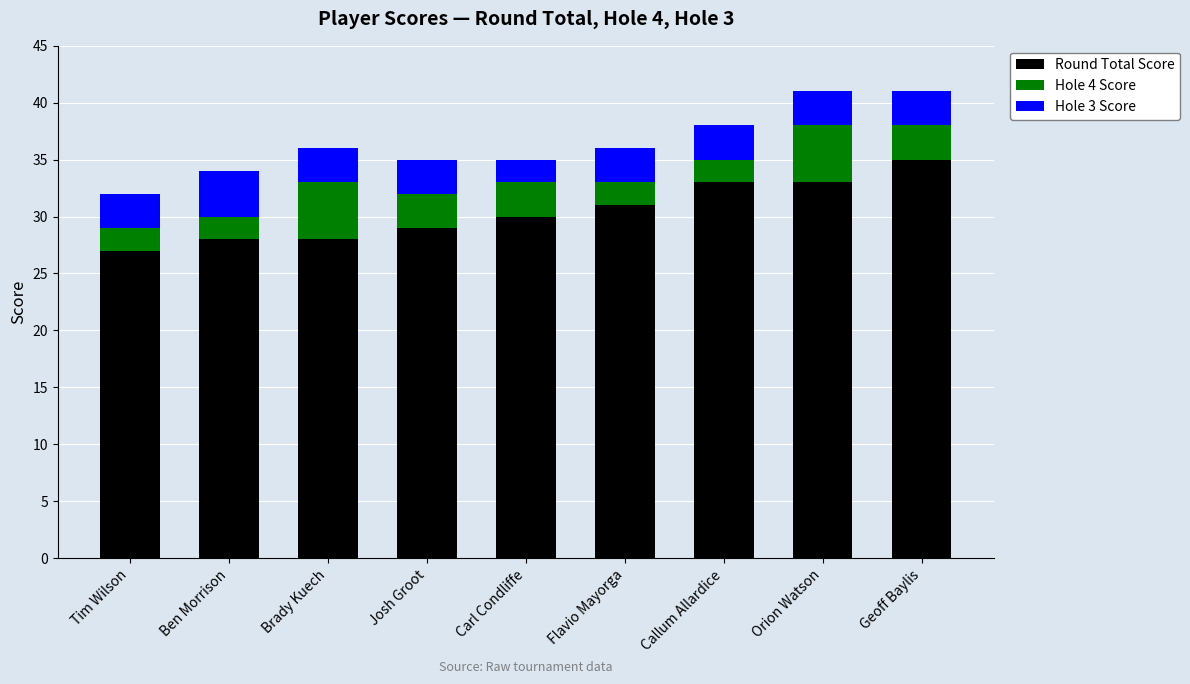

Reading left to right, transcribe the values for Round Total Score.

Tim Wilson=27	Ben Morrison=28	Brady Kuech=28	Josh Groot=29	Carl Condliffe=30	Flavio Mayorga=31	Callum Allardice=33	Orion Watson=33	Geoff Baylis=35